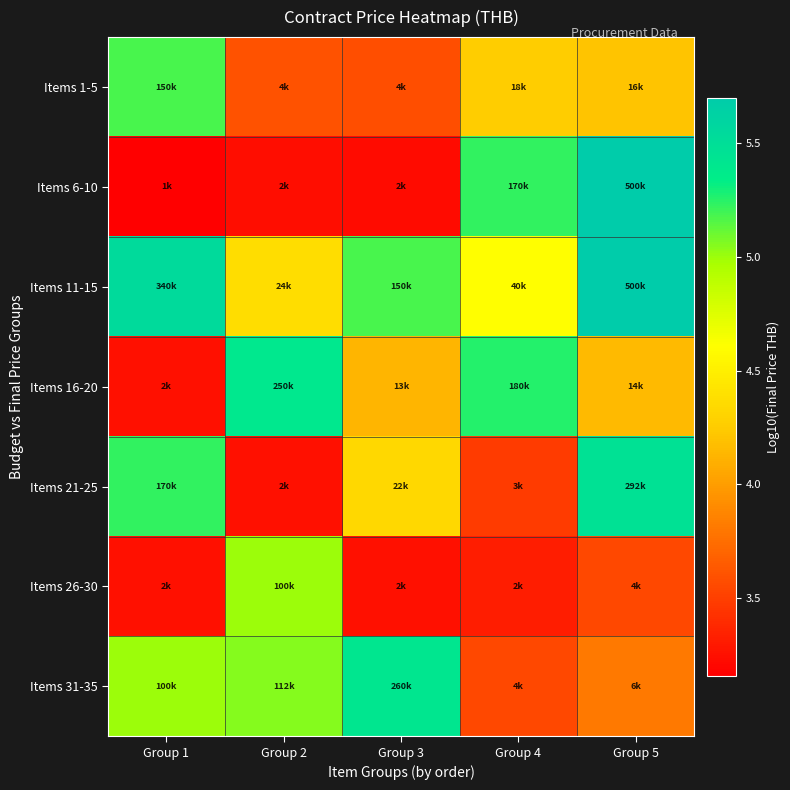

What is the total value across all series at Group 2?

29.9